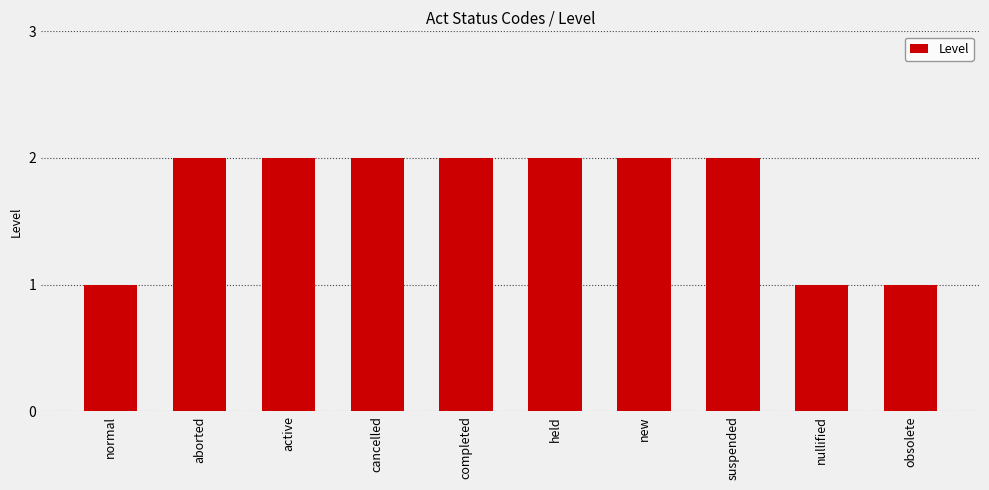

What is the ratio of the value at aborted to the value at active?

1.0